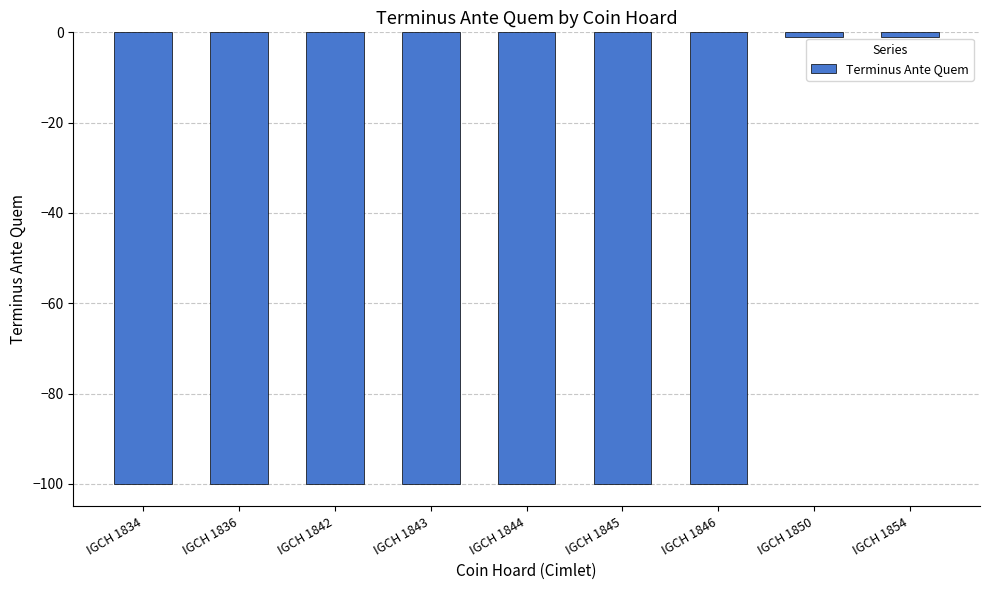

What is the minimum value shown in the chart?

-100